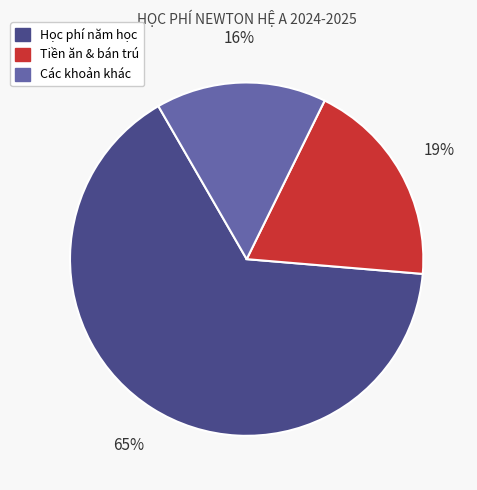

Between Học phí năm học and Tiền ăn & bán trú, which is larger?

Học phí năm học